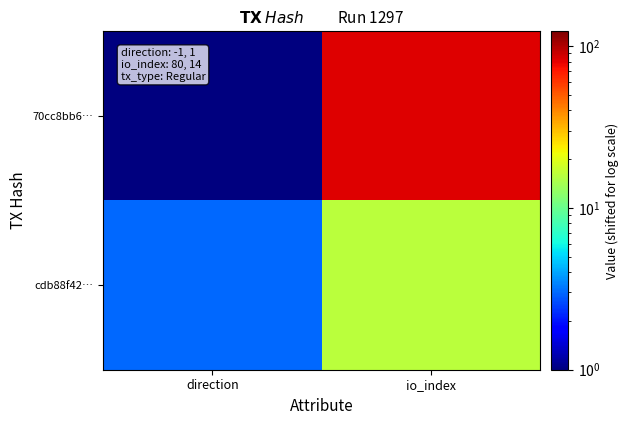

What is the total value across all series at direction?

4